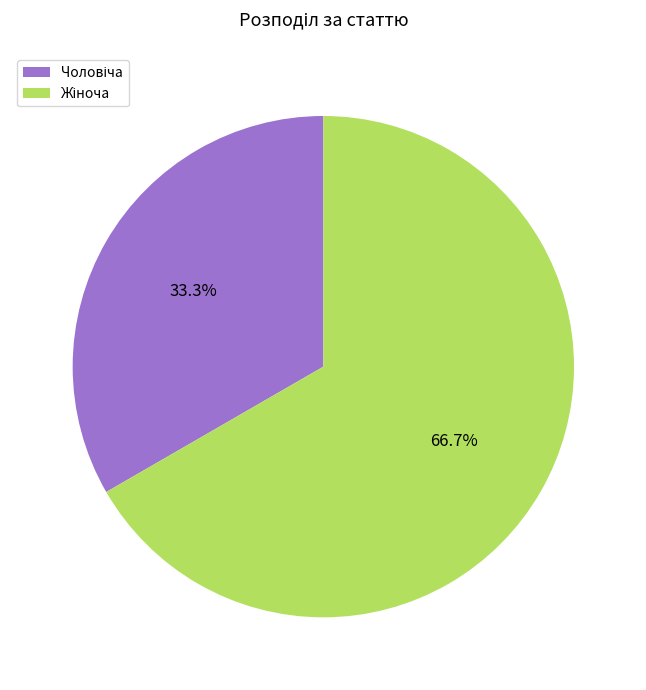

Is there a majority slice in this chart?

Yes